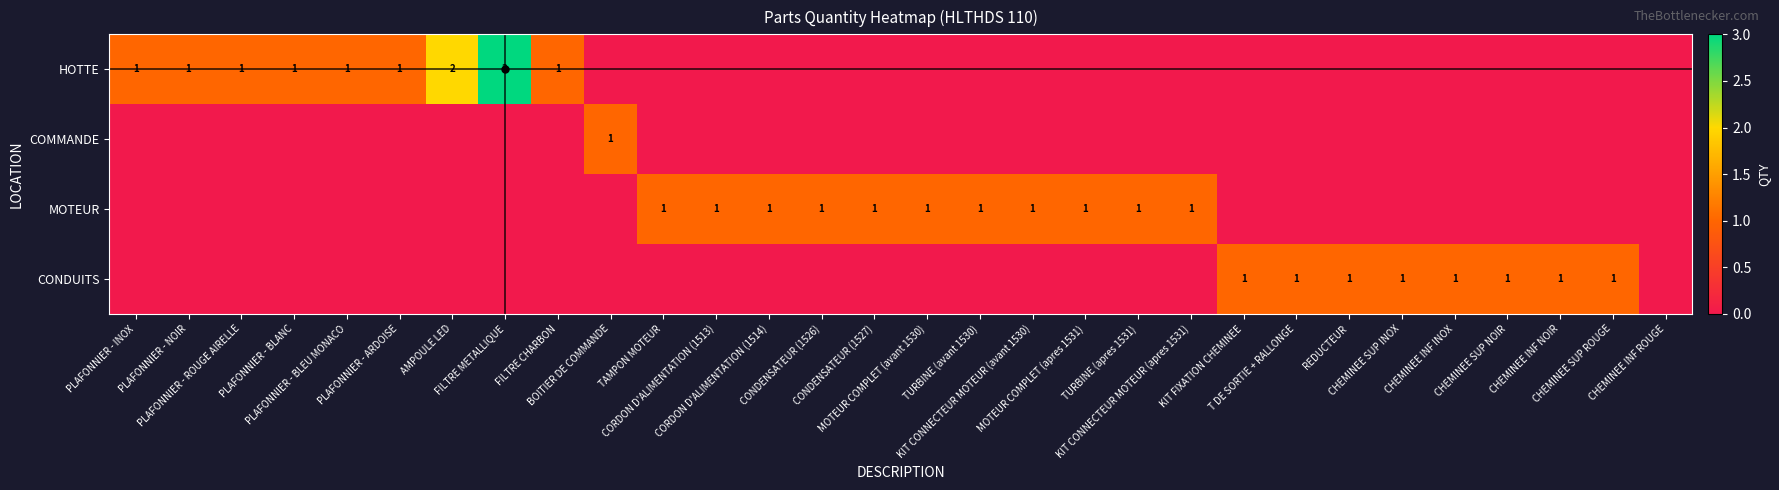

How many data points in CONDUITS are above 0?

8